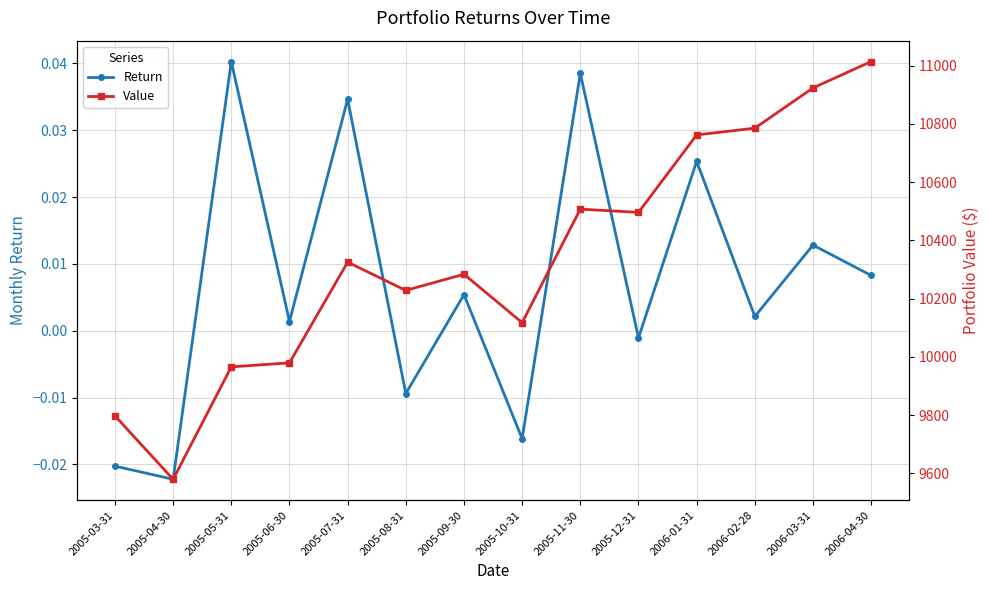

What position from the left is 2006-01-31?

11